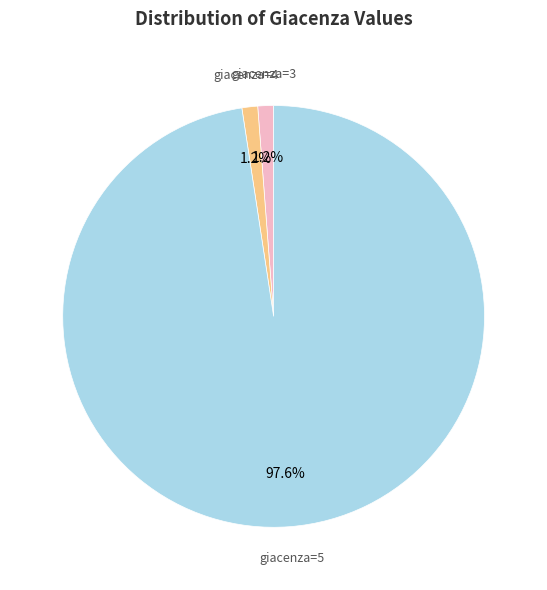

Is there any slice that represents more than half of the pie?

Yes